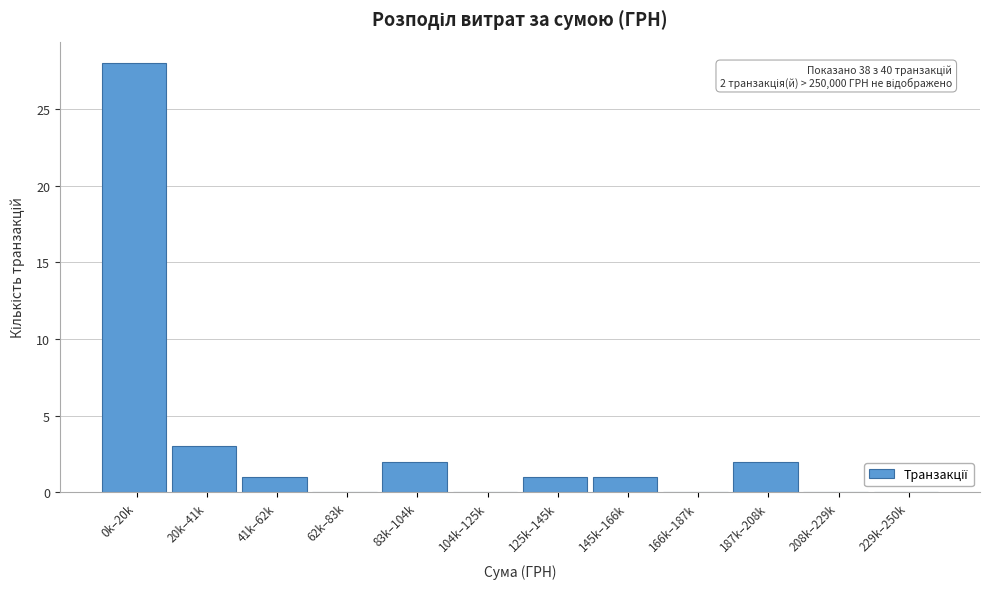

Reading left to right, list all the values displayed in this chart.

0k–20k=28	20k–41k=3	41k–62k=1	62k–83k=0	83k–104k=2	104k–125k=0	125k–145k=1	145k–166k=1	166k–187k=0	187k–208k=2	208k–229k=0	229k–250k=0